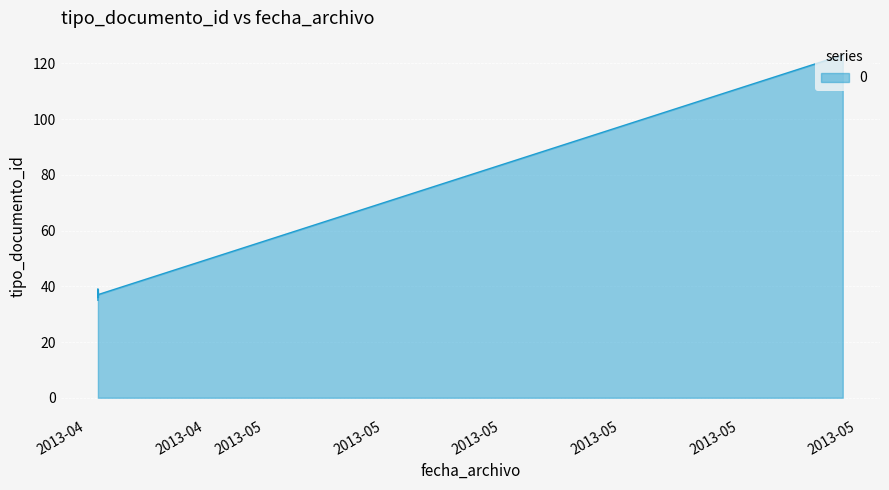

At which category does the chart reach its minimum across all series?

2013-04-25 09:15:31